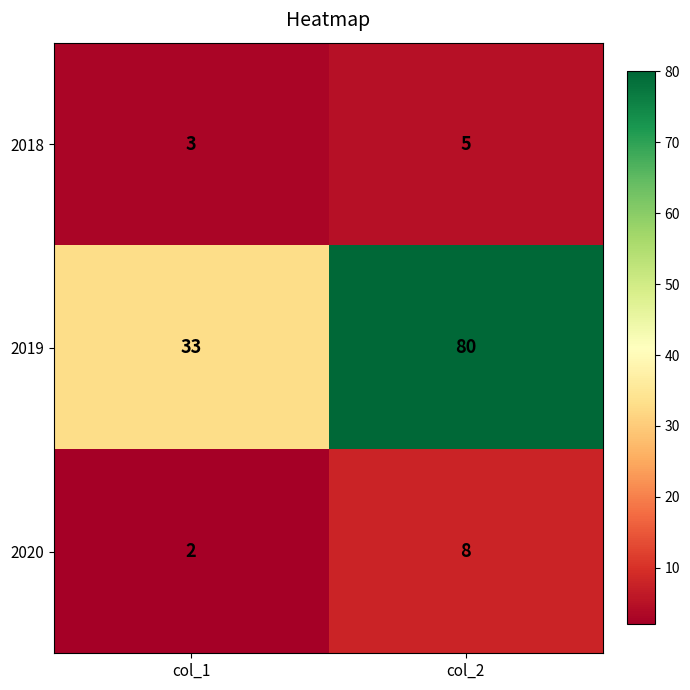

What is the maximum value shown in the chart?

80